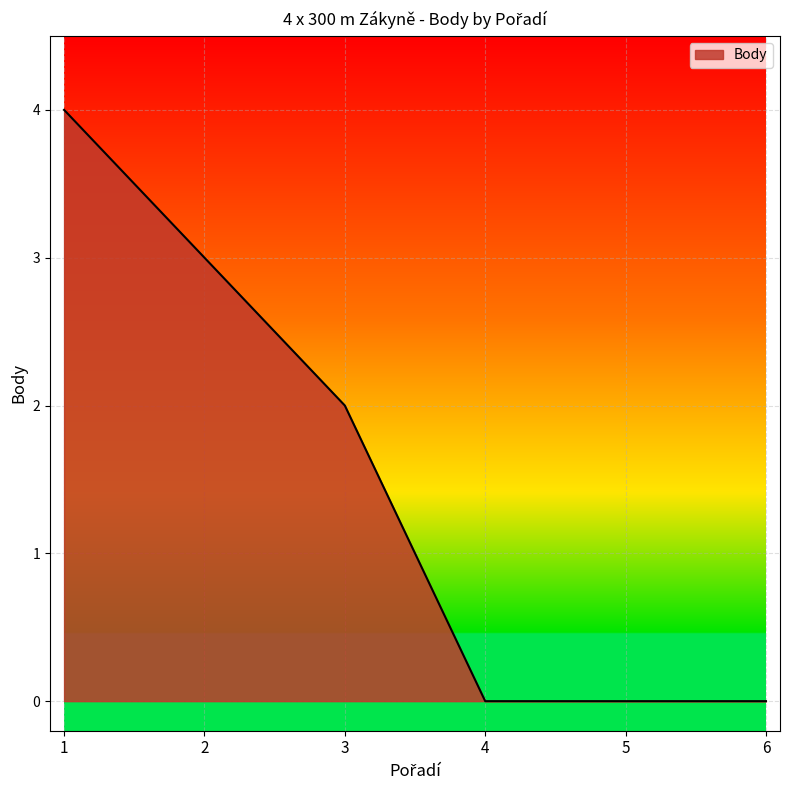

What is the change in value from 1 to 3?

-2